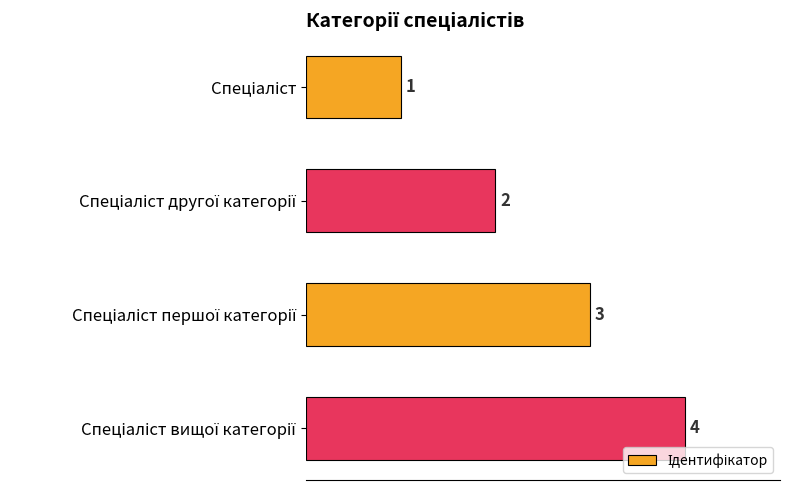

What is the maximum value shown in the chart?

4